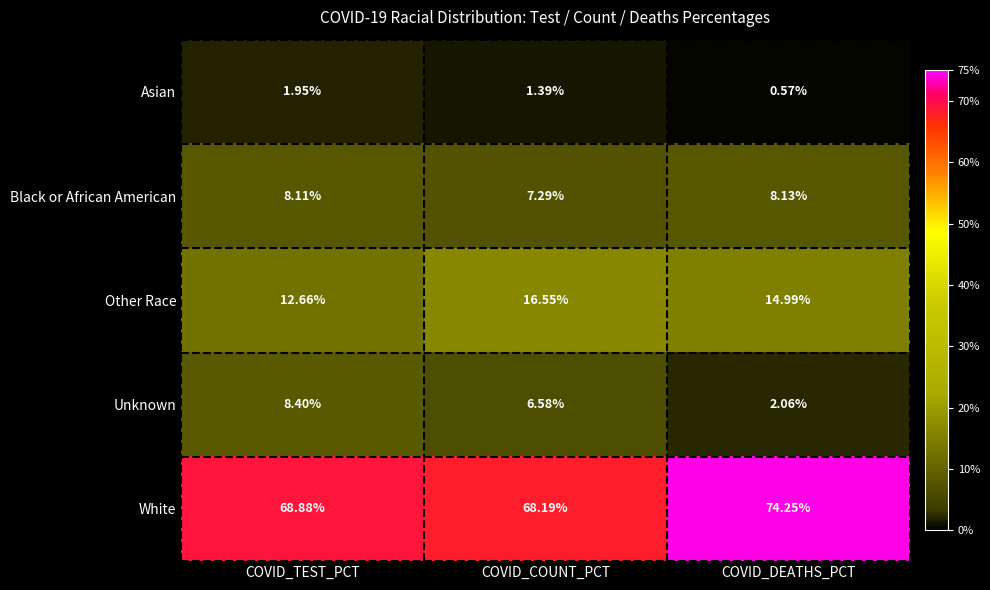

Where does the Black or African American series first go above 8?

COVID_TEST_PCT